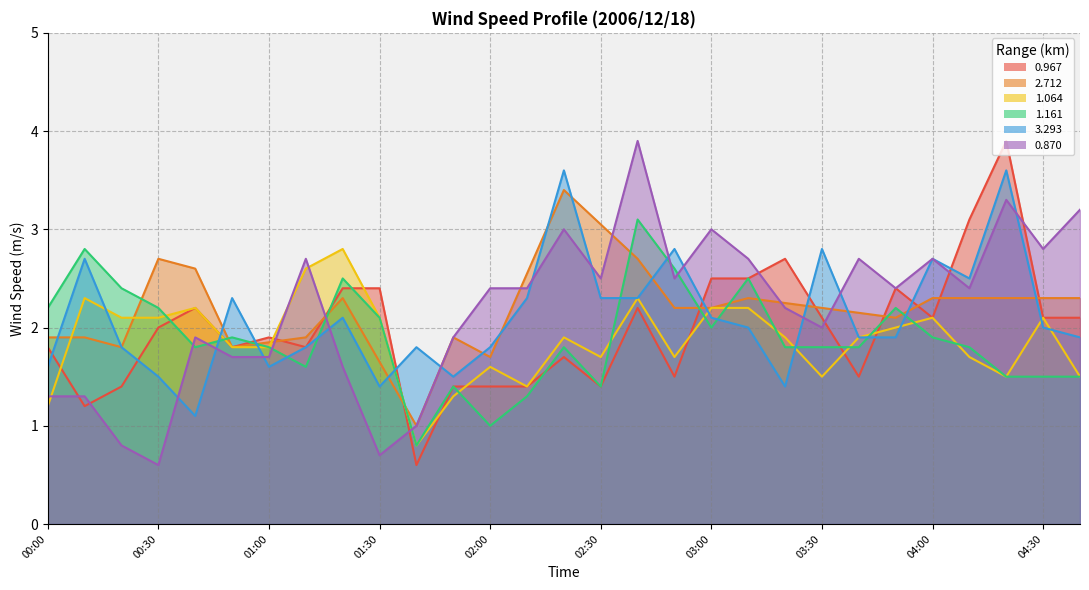

Which series changed the most between 02:50 and 04:30?

1.161